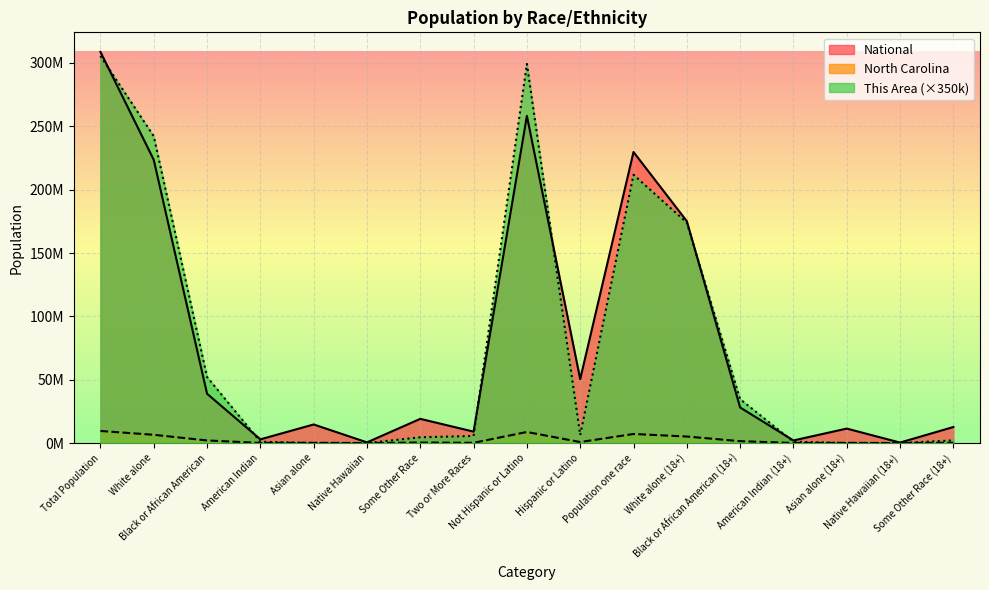

Reading left to right, extract all data points from this chart.

This Area: 305550000	242200000	52150000	1050000	0	0	4550000	5600000	299250000	6300000	211750000	173950000	34650000	1050000	0	0	2100000
North Carolina: 9535483	6528950	2048628	122110	208962	6604	414030	206199	8735363	800120	7155579	5155756	1497453	87111	154084	4646	256529
National: 308745538	223553265	38929319	2932248	14674252	540013	19107368	9009073	258267944	50477594	229723394	175134916	28088003	2043876	11422616	382409	12651574